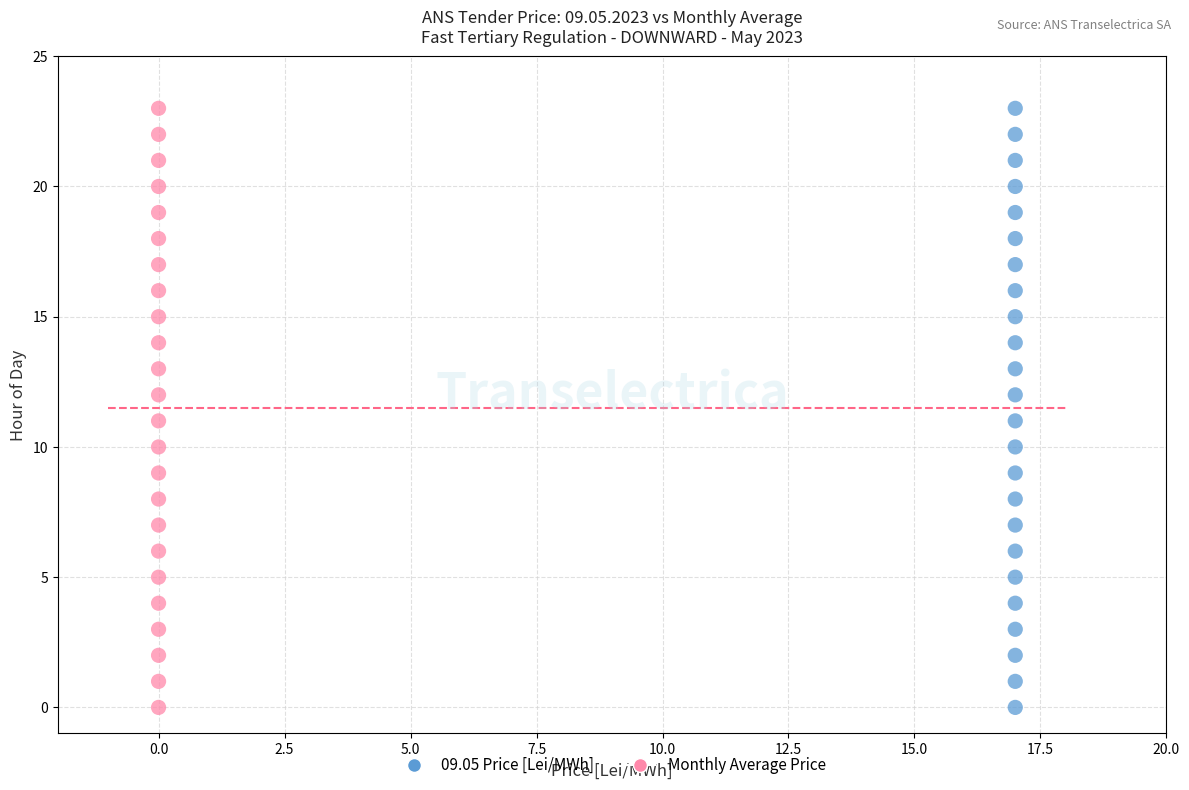

What are all the series names shown in the legend?

09.05 Price [Lei/MWh], Monthly Average Price